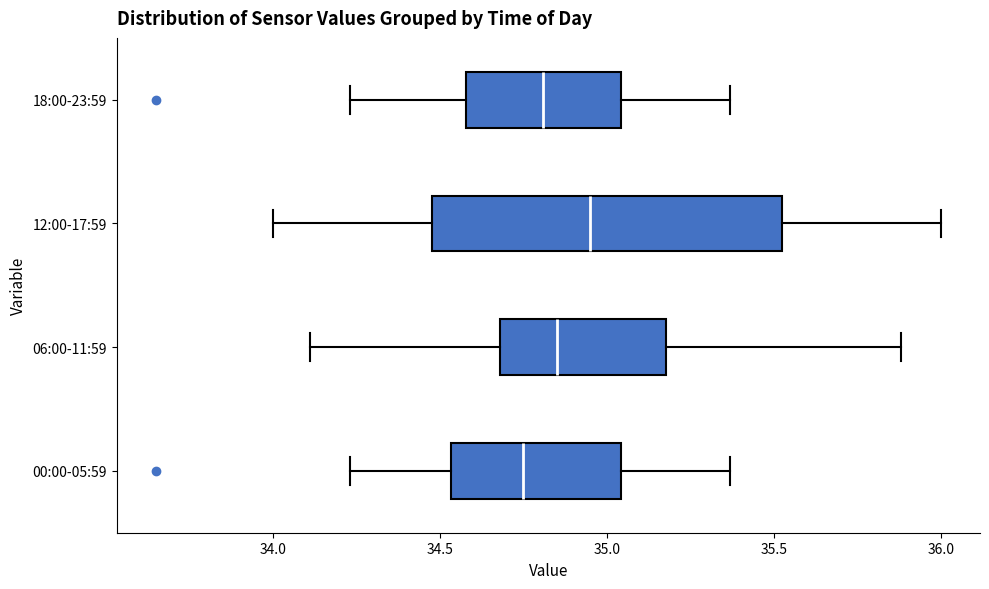

Where is the left edge of the box for 00:00-05:59 on the x-axis? The values are not printed on the chart, so give them approximately, as read against the axis.

34.55